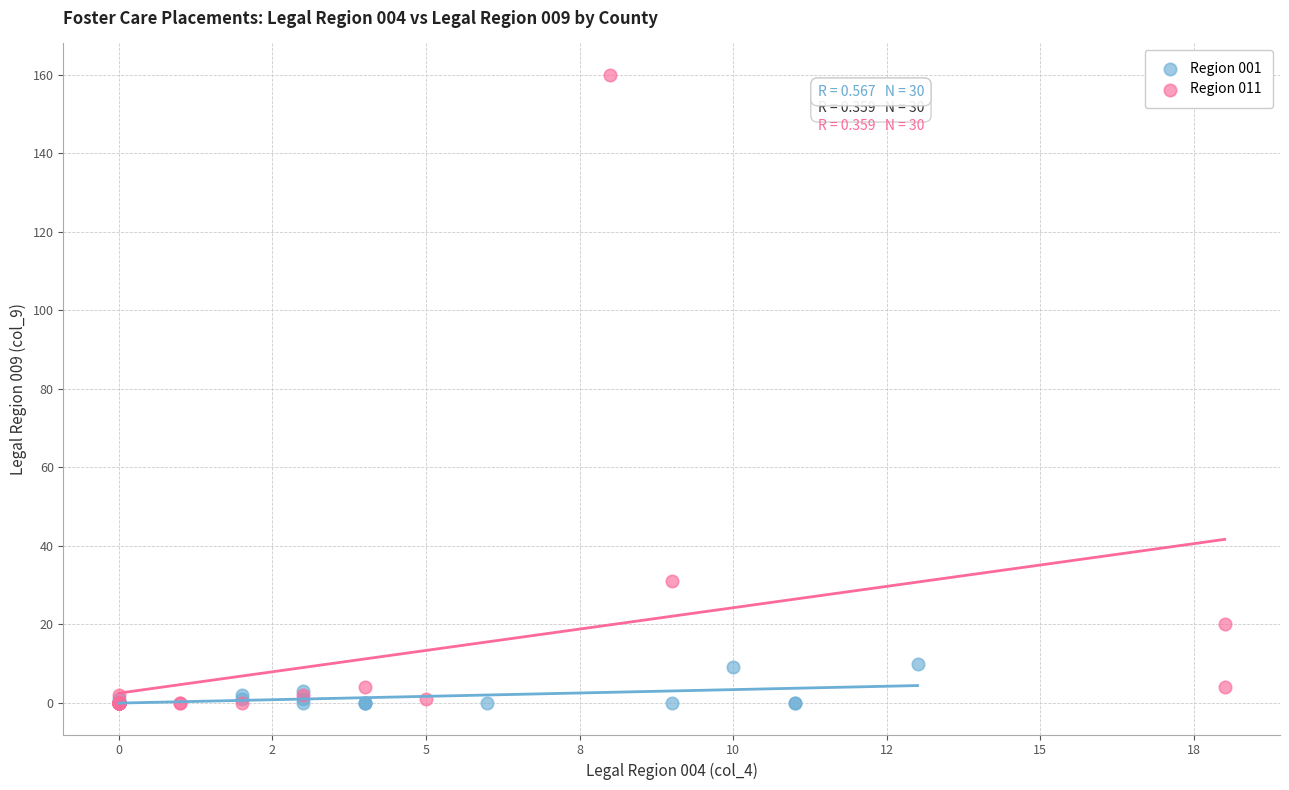

What are all the series names shown in the legend?

Region 001, Region 011